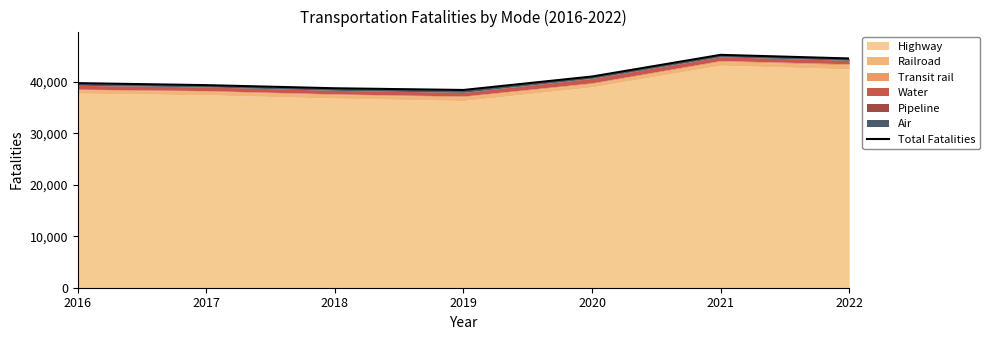

Does the chart display data point markers on the line(s)?

No